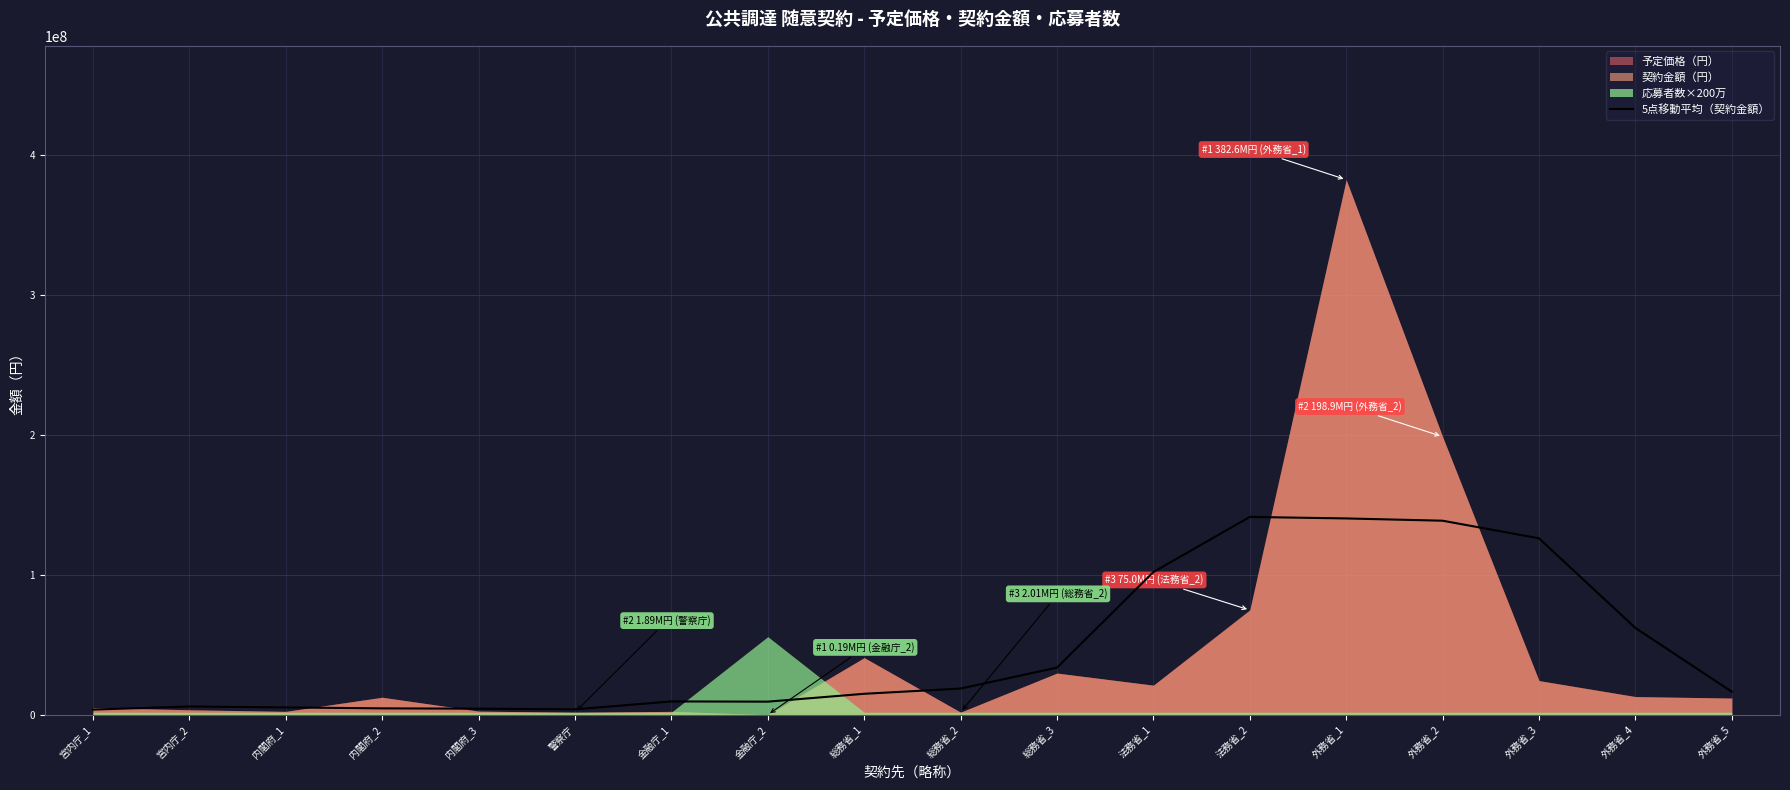

What is the minimum value shown in the chart?

3861324.0